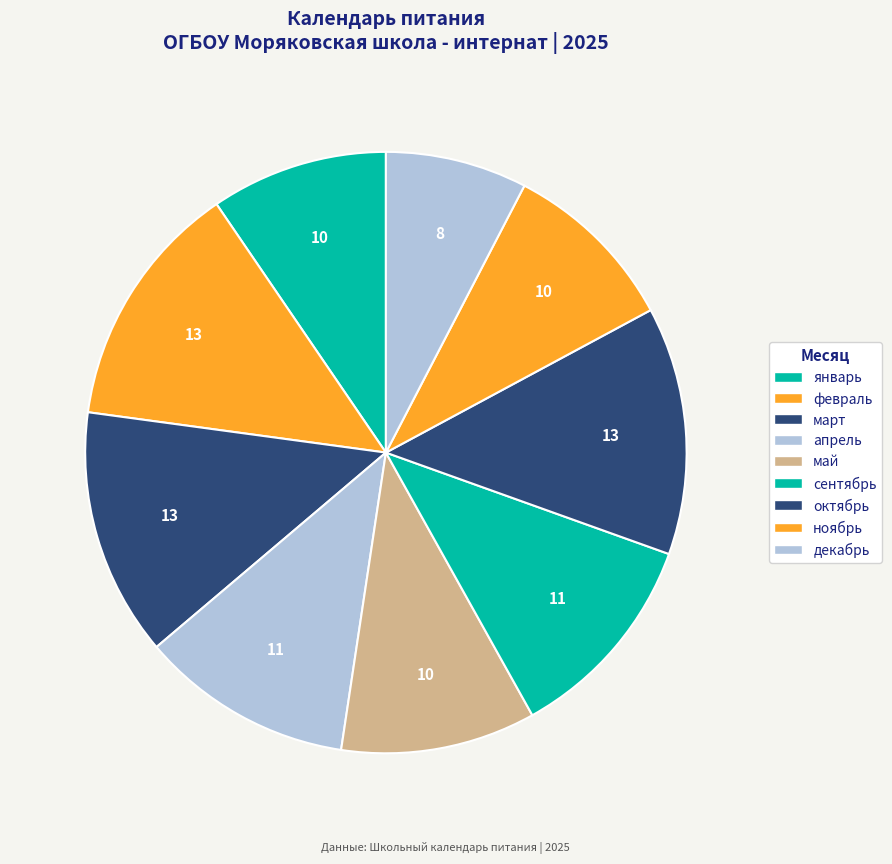

How many segments does this pie chart have?

9